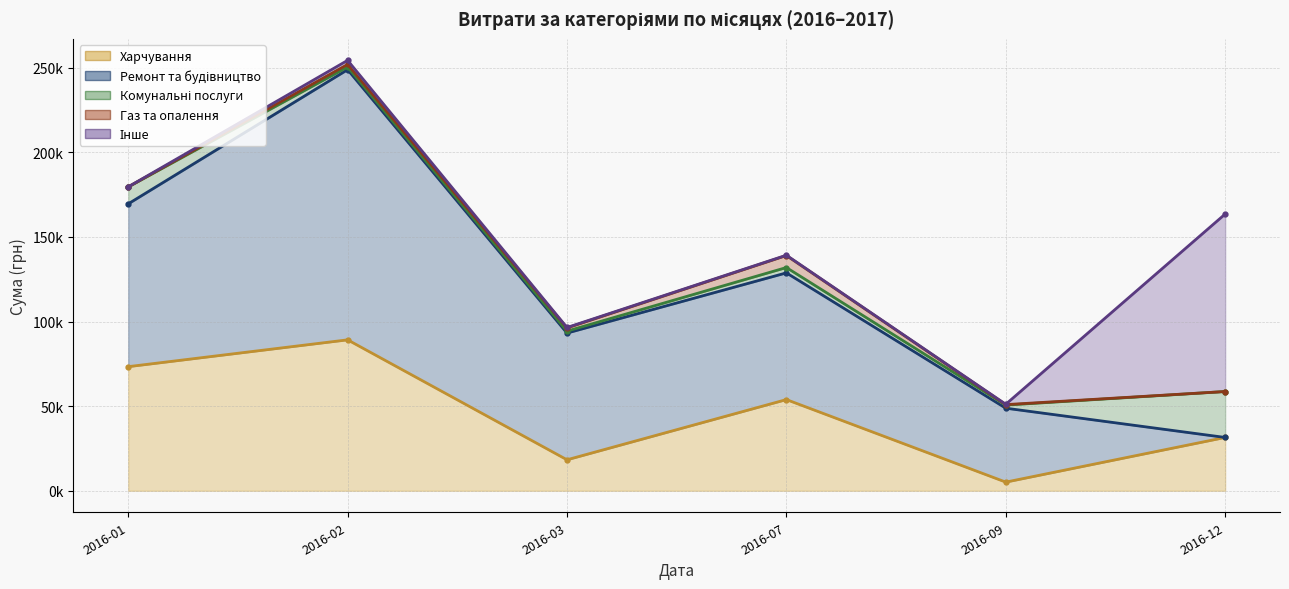

What is the total value across all series at 2016-07?

139232.0